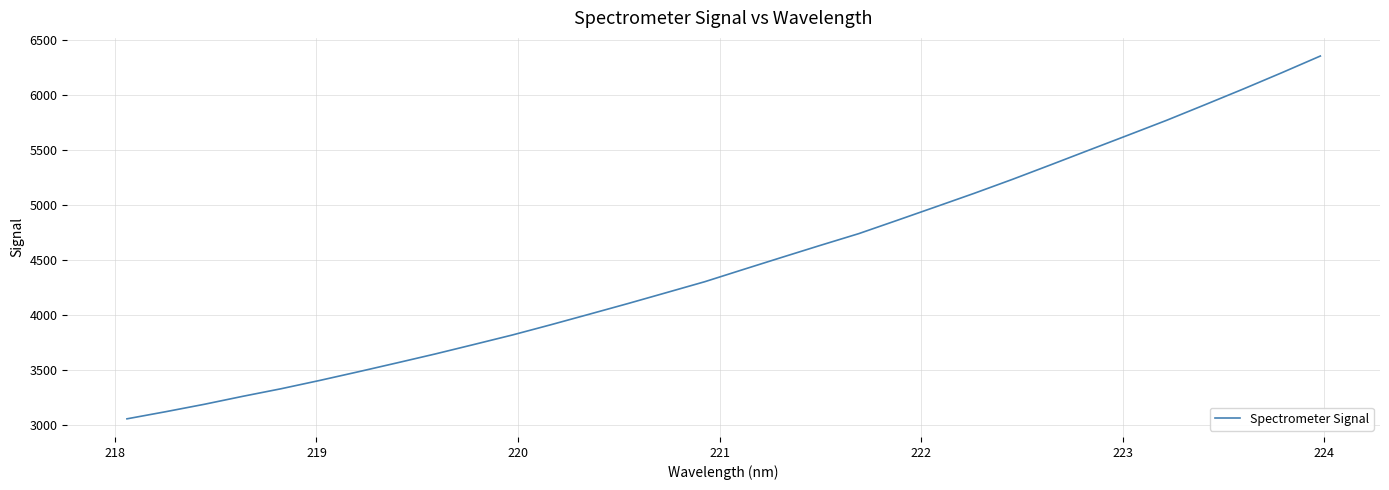

What is the minimum value shown in the chart?

3053.1